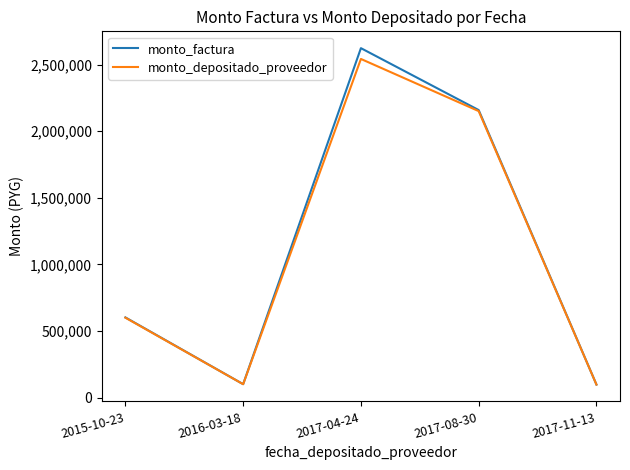

Which series has the widest spread of values?

monto_factura